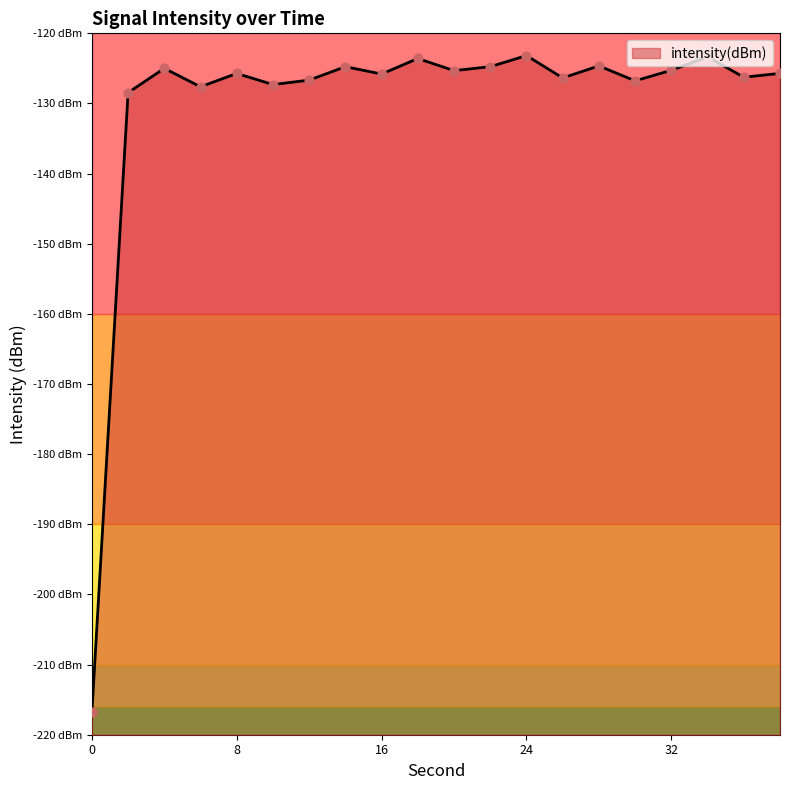

Which has a higher value, 24 or 28?

24